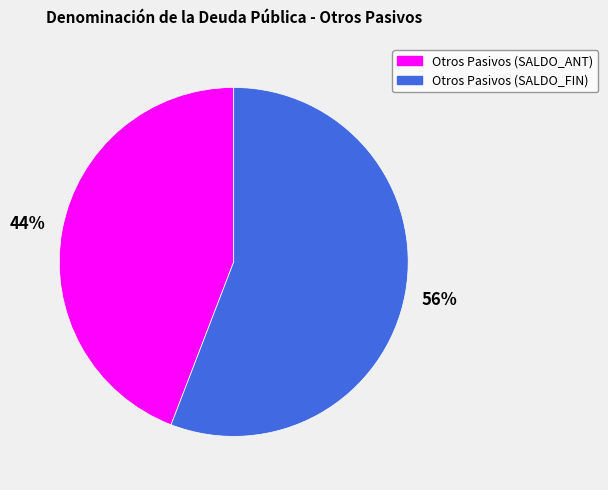

The Otros Pasivos (SALDO_FIN) slice represents 56% of the pie. True or false?

True